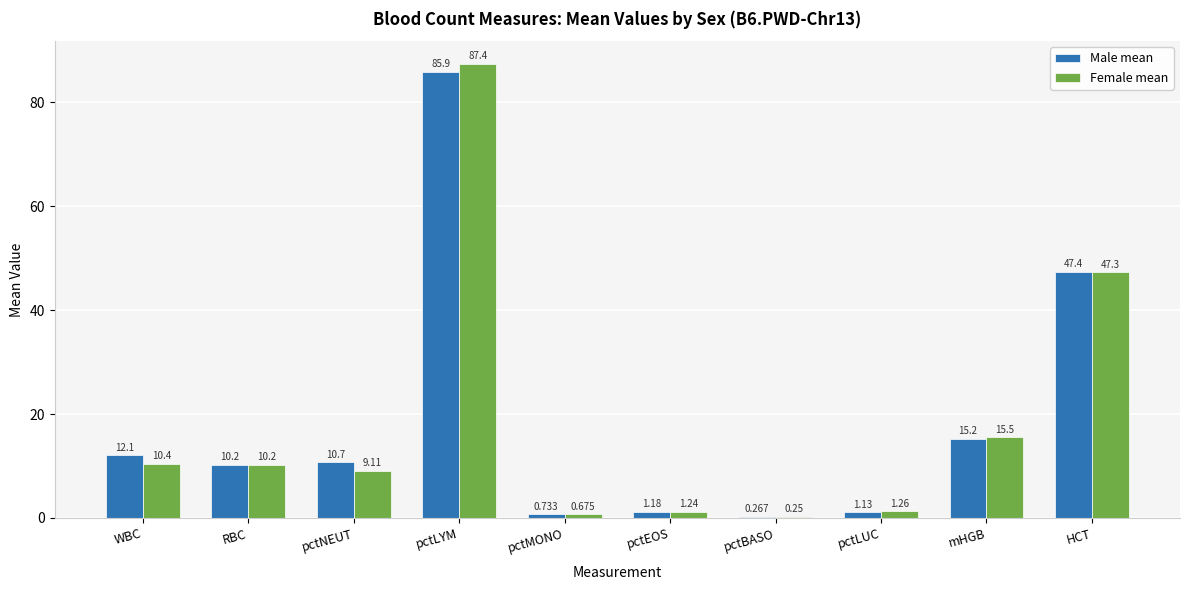

Which series has the largest total across all categories?

Male mean